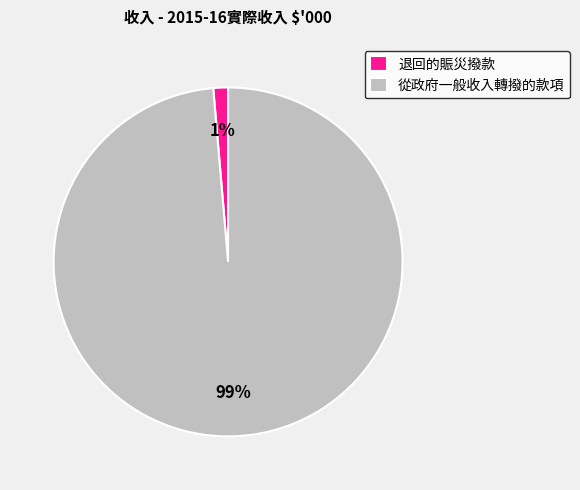

To the nearest percent, what is the average slice percentage?

50%